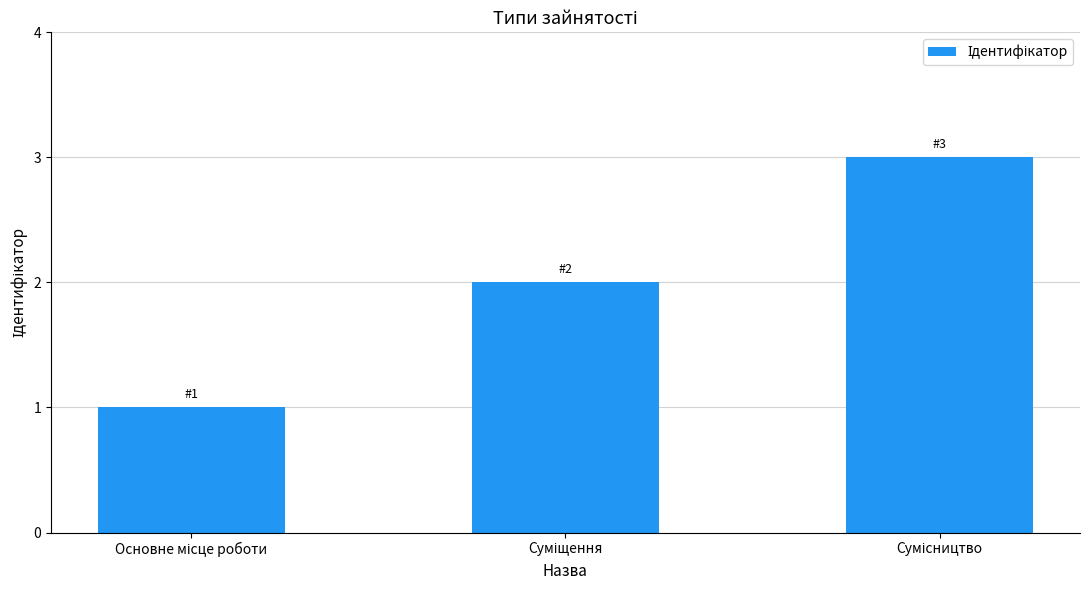

What is the average value?

2